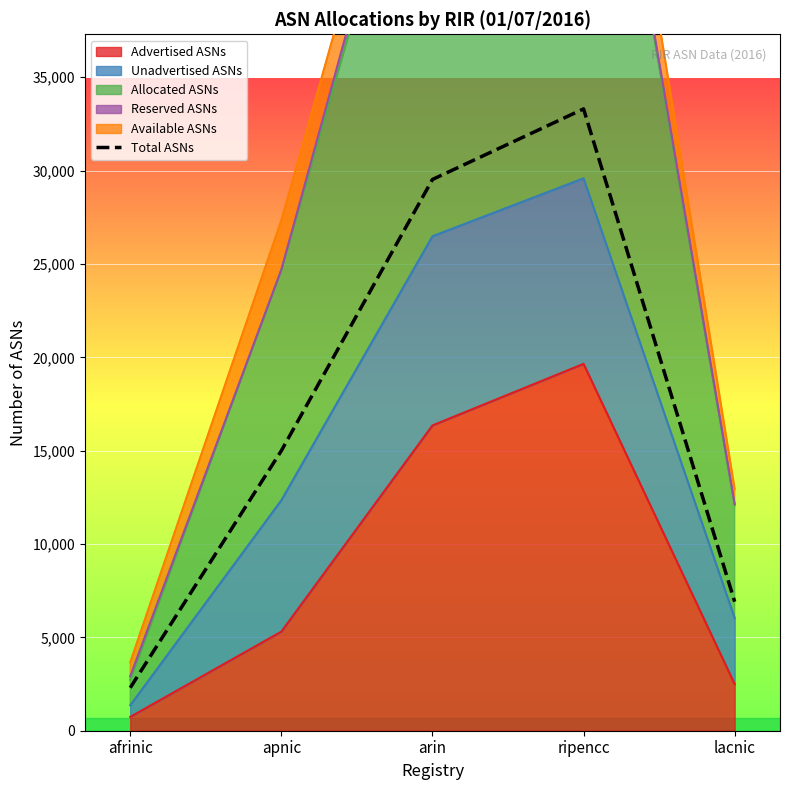

At which label does the data first exceed 14996?

arin